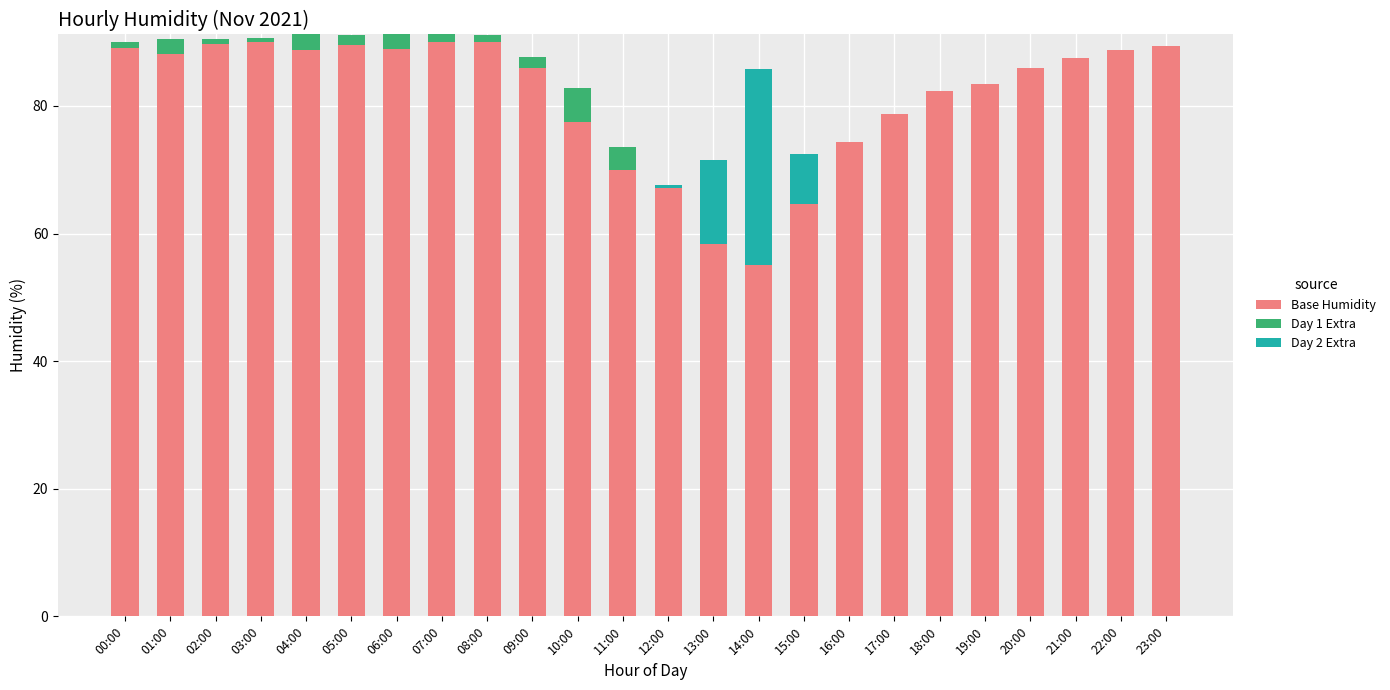

Is it true that Base Humidity equals 90.1 at 08:00?

True